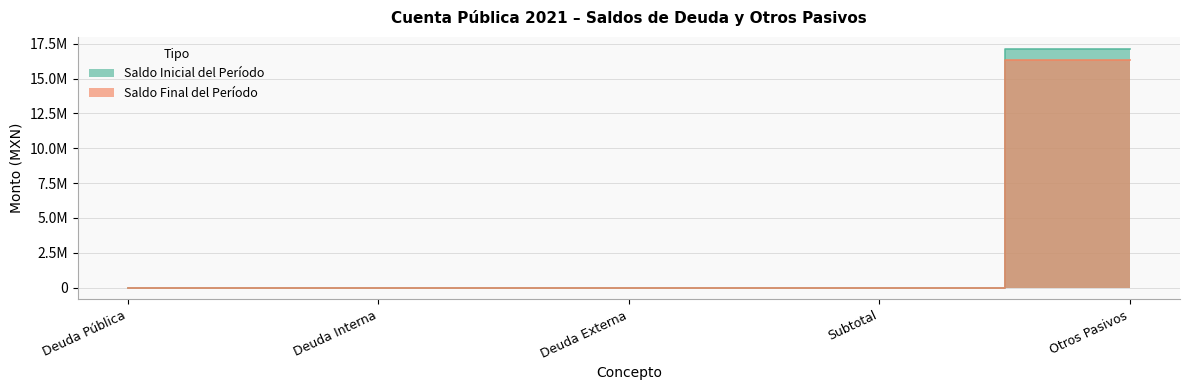

Does the chart have visible grid lines?

Yes